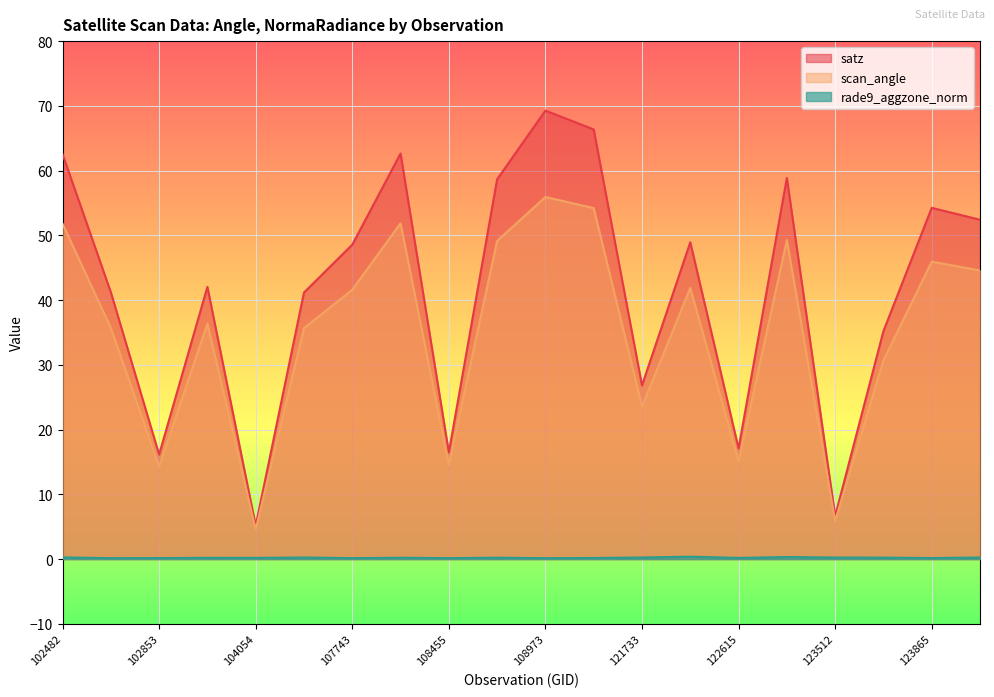

At which category is the sum across all series the highest?

108973